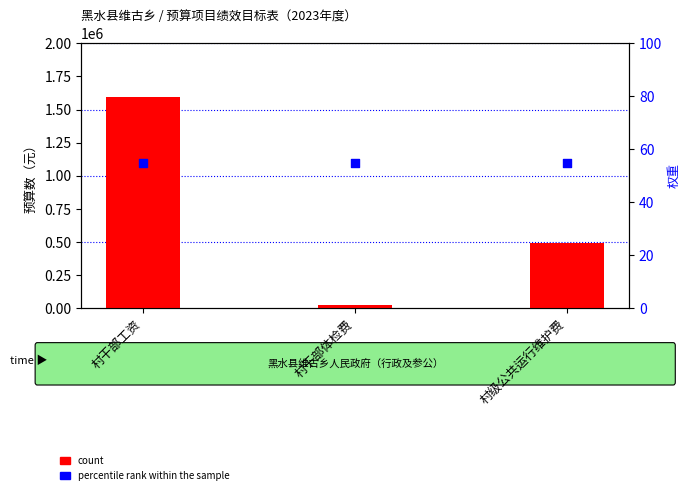

At which category is the sum across all series the highest?

村干部工资